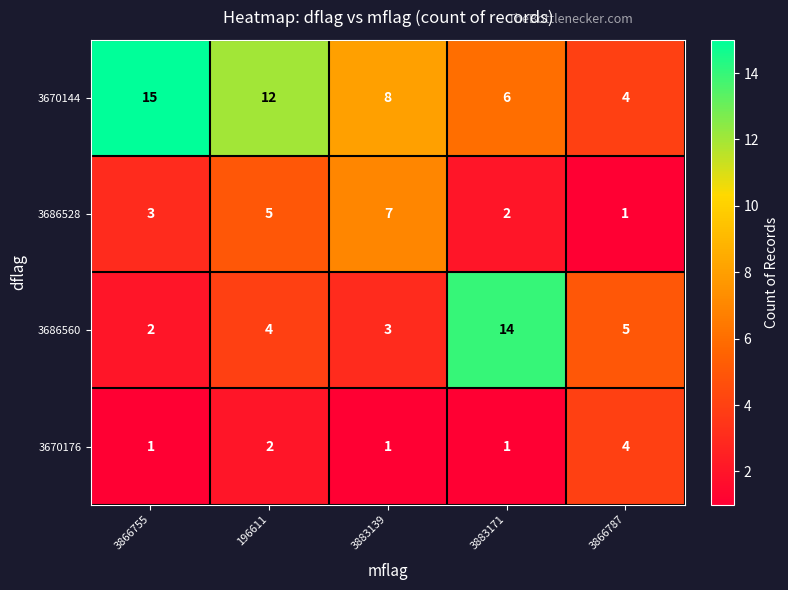

What is the sum of the 3686528 values at 3883171 and 196611?

7